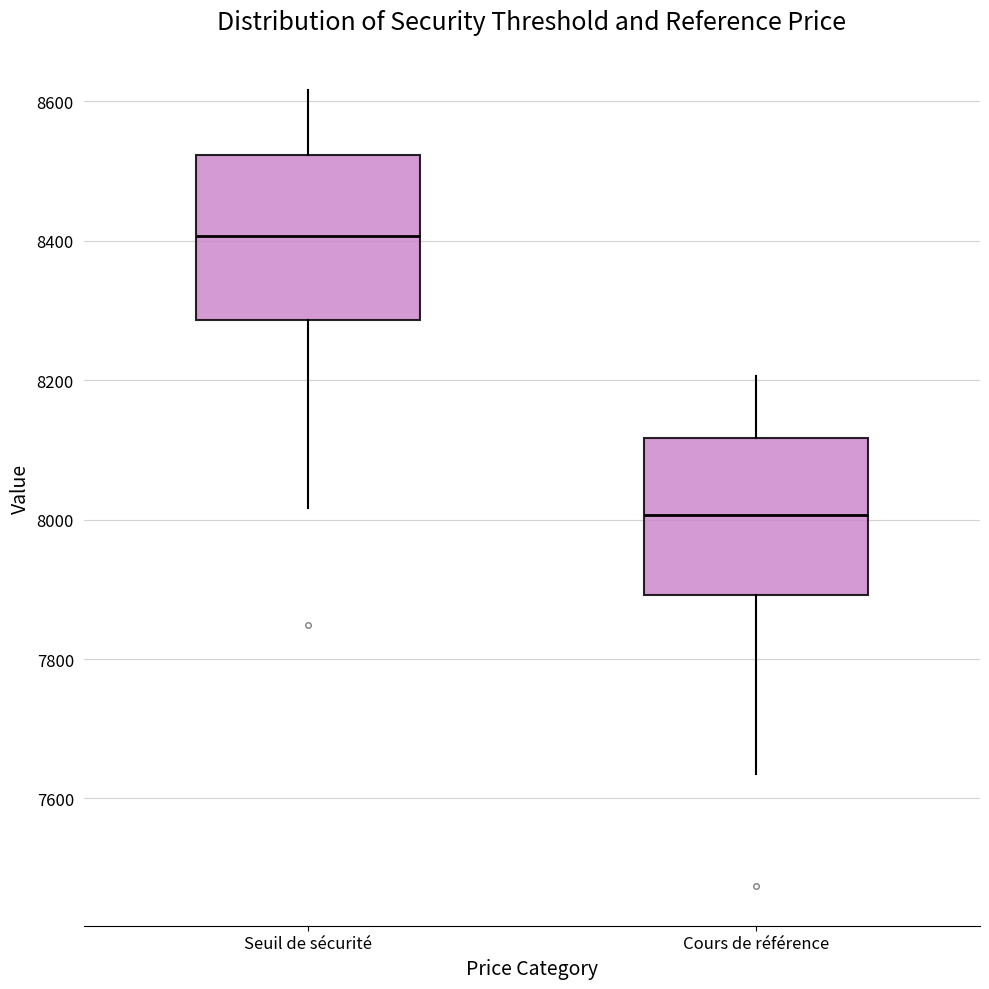

Reading left to right, transcribe this box plot: for each box, give where its median line is, the range the box spans, and where its two whiskers end, as read against the y-axis. The values are not printed on the chart, so give them approximately, as read against the axis.

Seuil de sécurité: median 8400, box 8280 to 8520, whiskers 8020 to 8620
Cours de référence: median 8000, box 7900 to 8120, whiskers 7640 to 8200